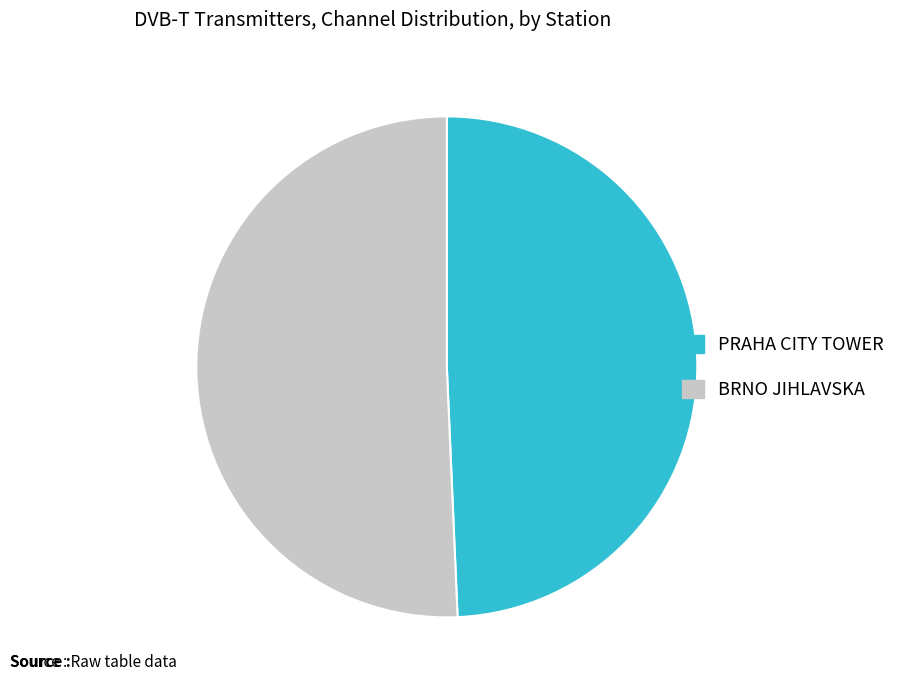

Is PRAHA CITY TOWER the majority of the pie?

No